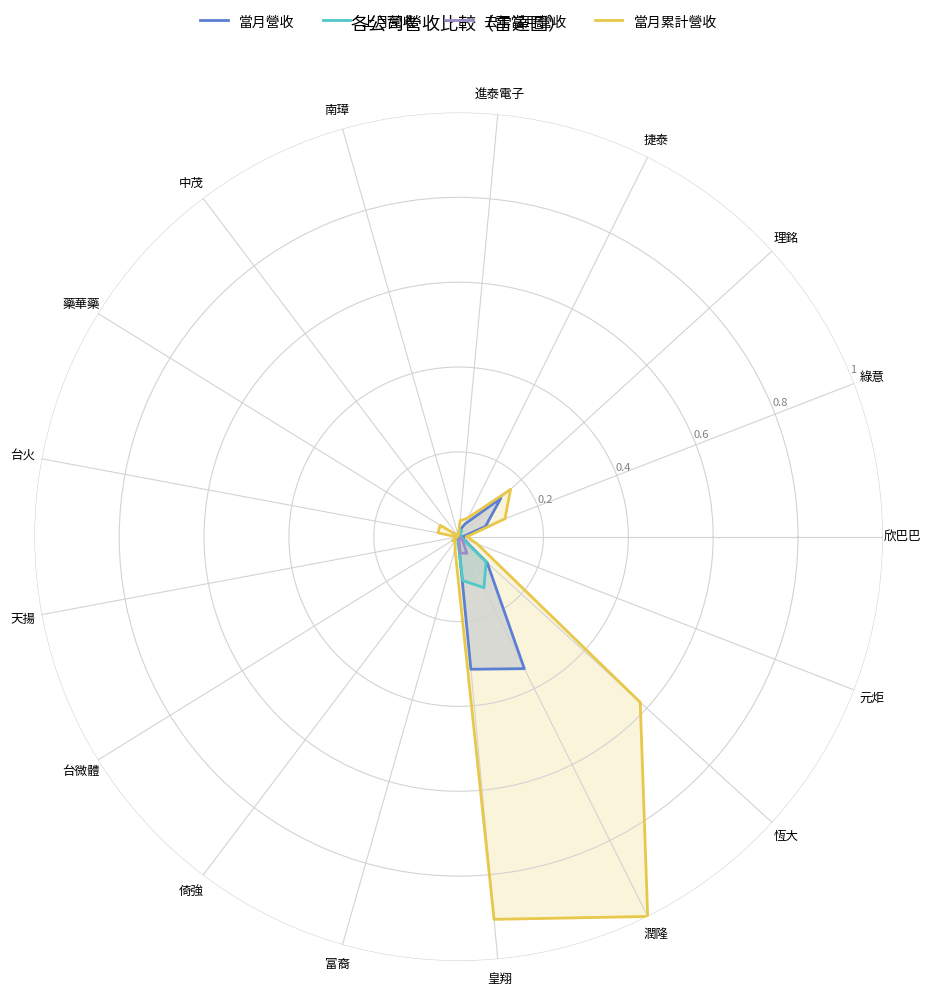

Is it true that 當月營收 equals 0.0 at 南璋?

True